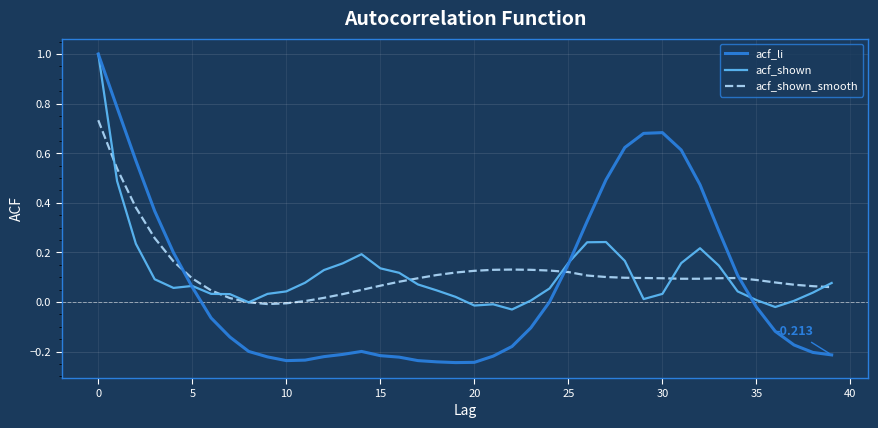

Is this an area chart (filled region under the line)?

No